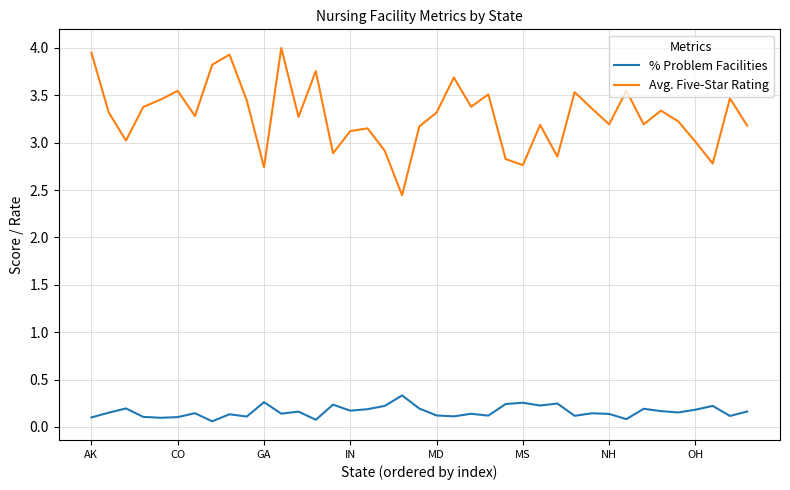

Which series has the widest spread of values?

Avg. Five-Star Rating